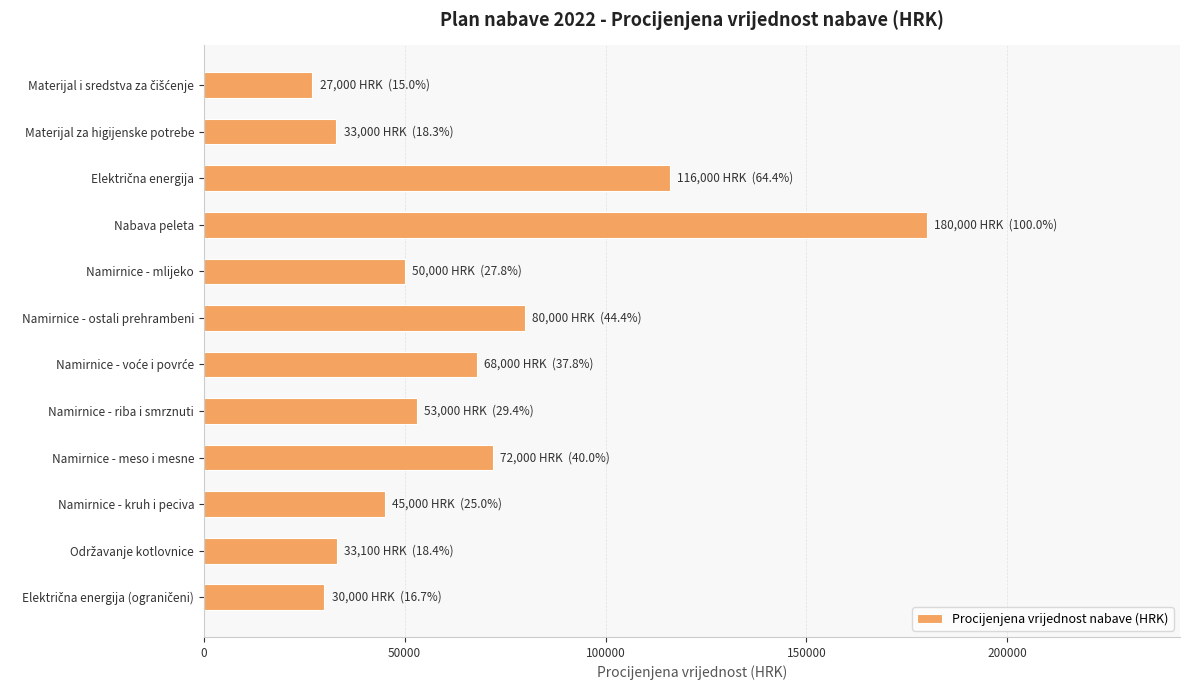

At which category does the chart reach its peak across all series?

Nabava peleta